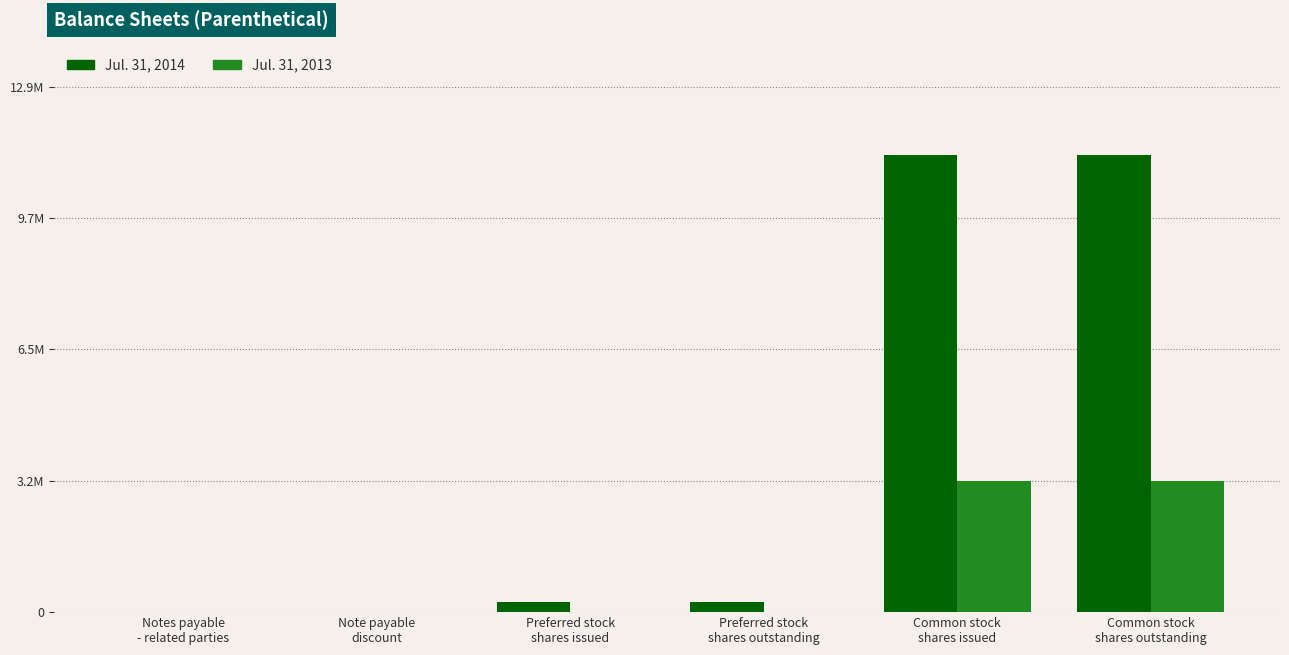

At which label does Jul. 31, 2013 reach its minimum?

Preferred stock
shares issued